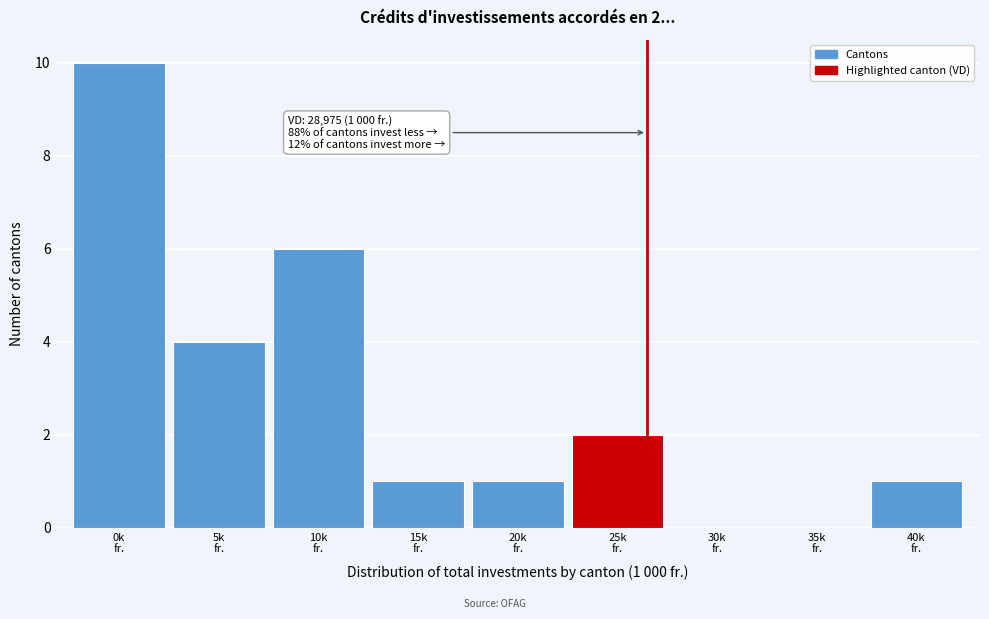

What is the sum of all values?

25